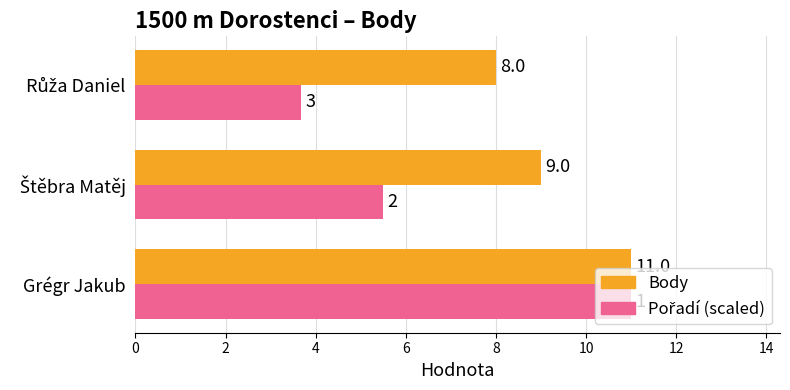

At how many categories does at least one series exceed 10?

1